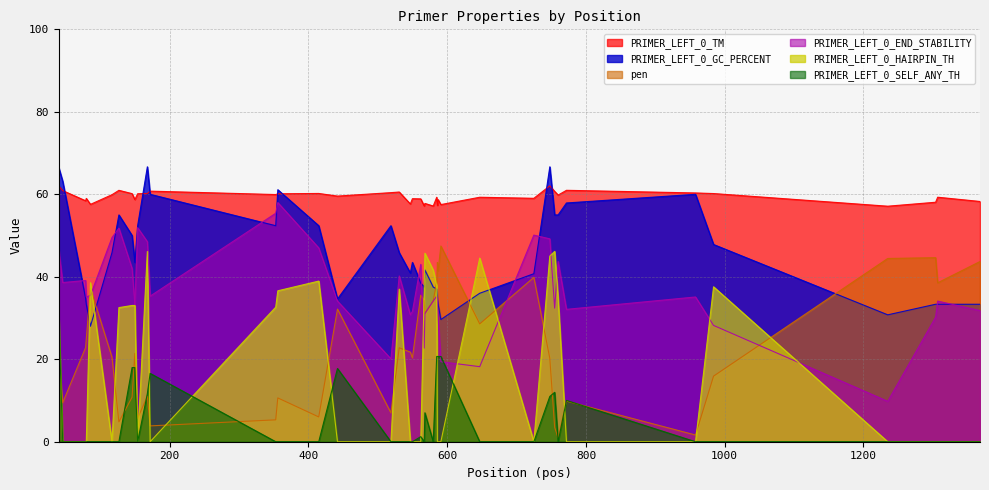

Between 585 and 519, which is larger?

519